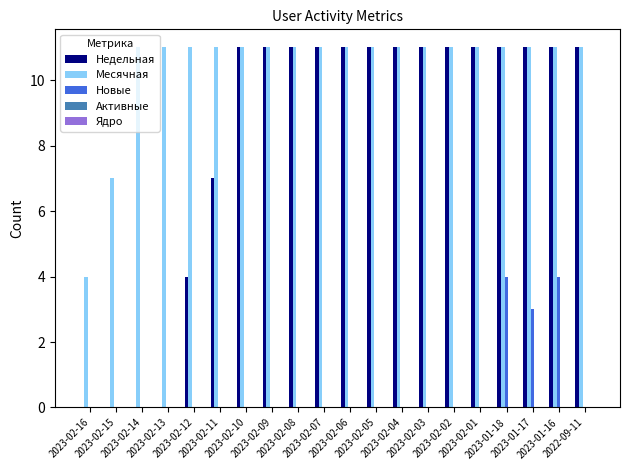

What is the highest value of the Новые series?

4